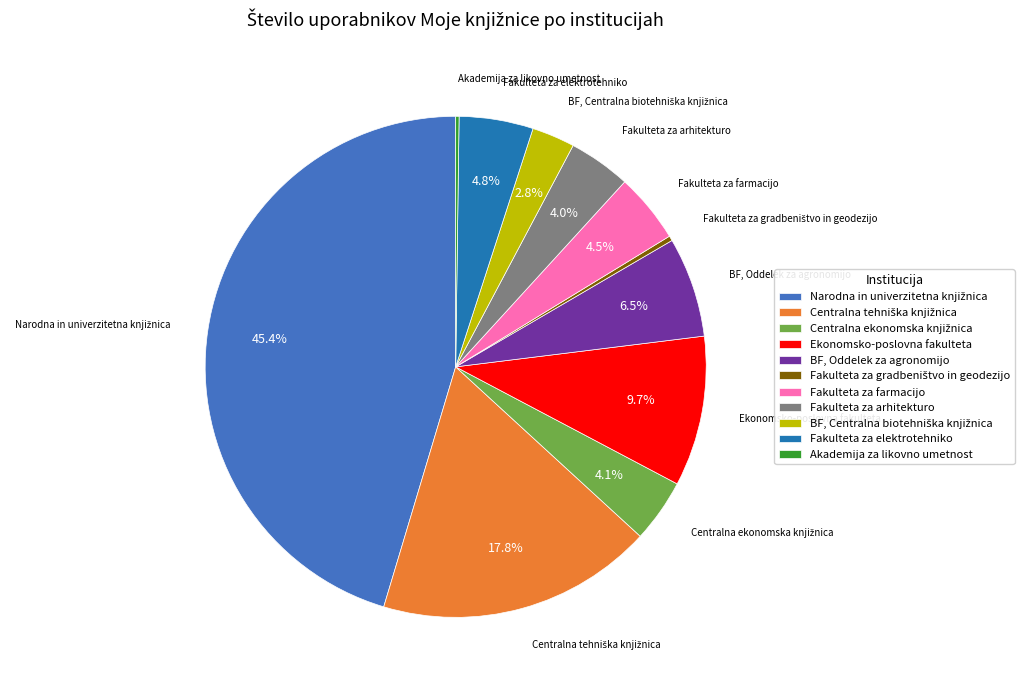

What portion of the pie excludes Fakulteta za elektrotehniko?

95.2%